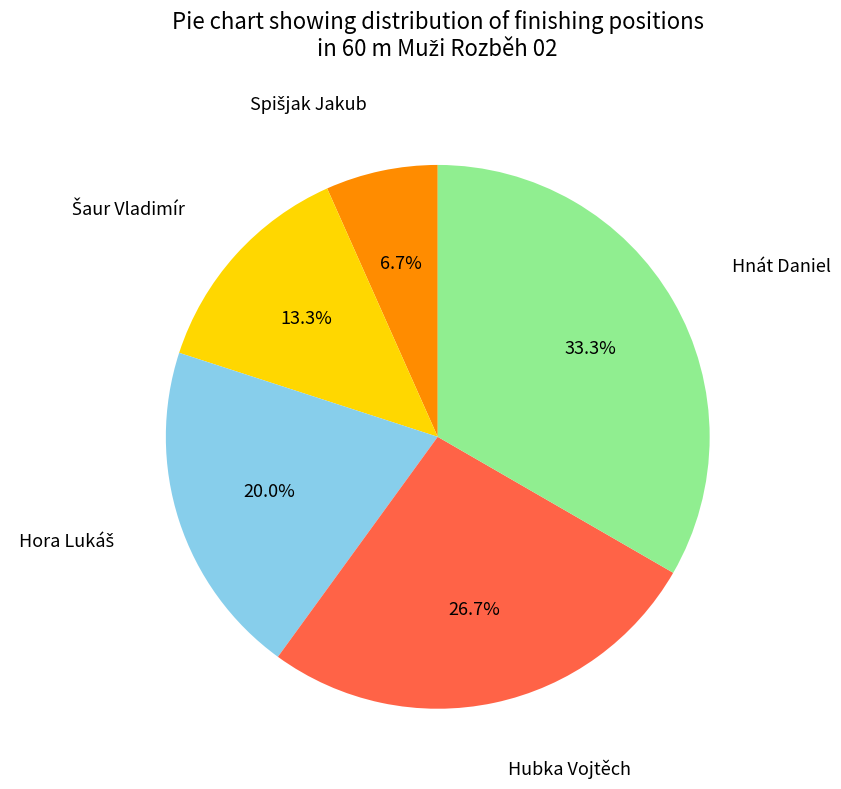

To the nearest percent, what is the difference between the largest and smallest slice percentages?

27%